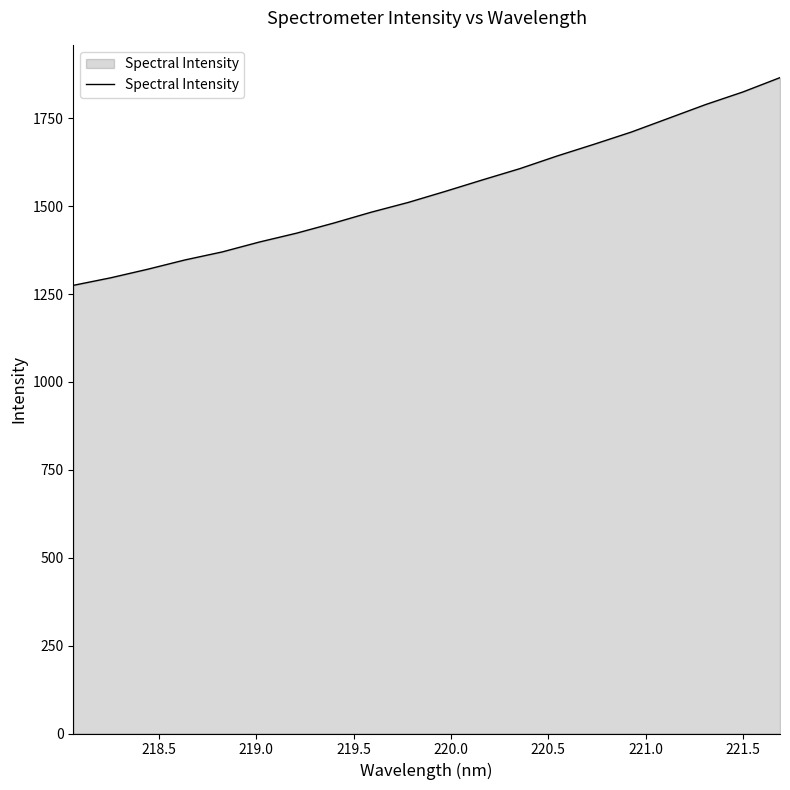

How many lines are shown in the chart?

1